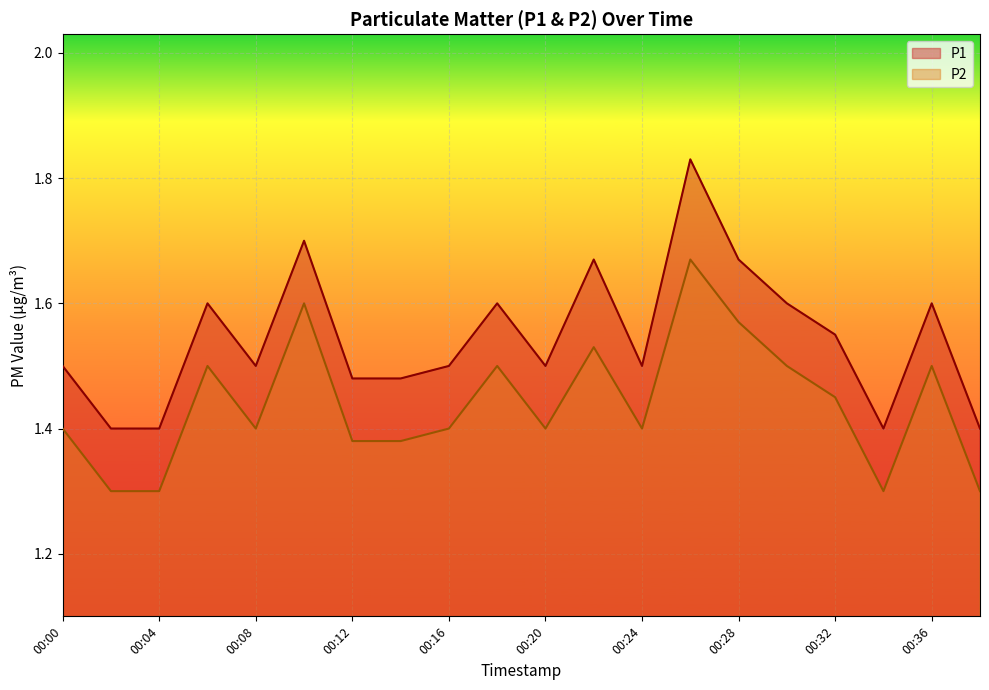

Rank the series by their maximum value, from lowest to highest.

P2, P1